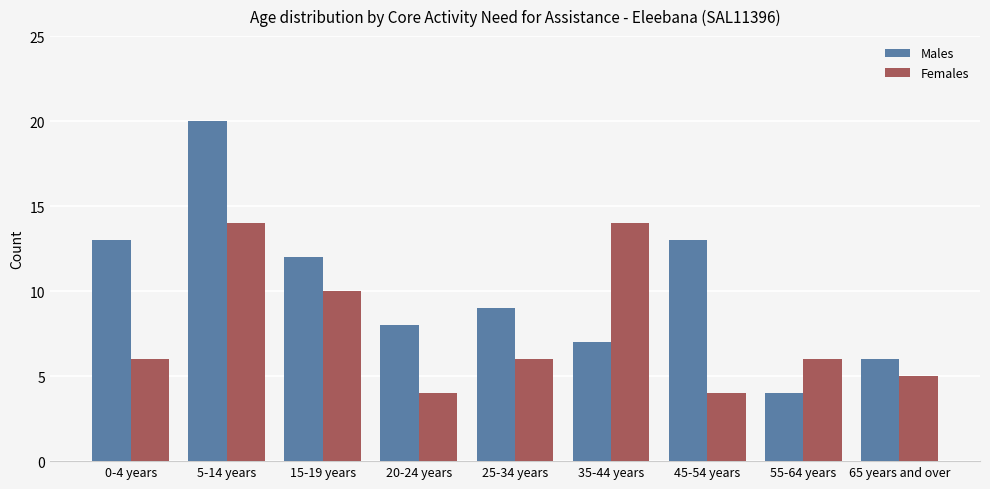

Rank the series at 25-34 years from highest to lowest value.

Males, Females